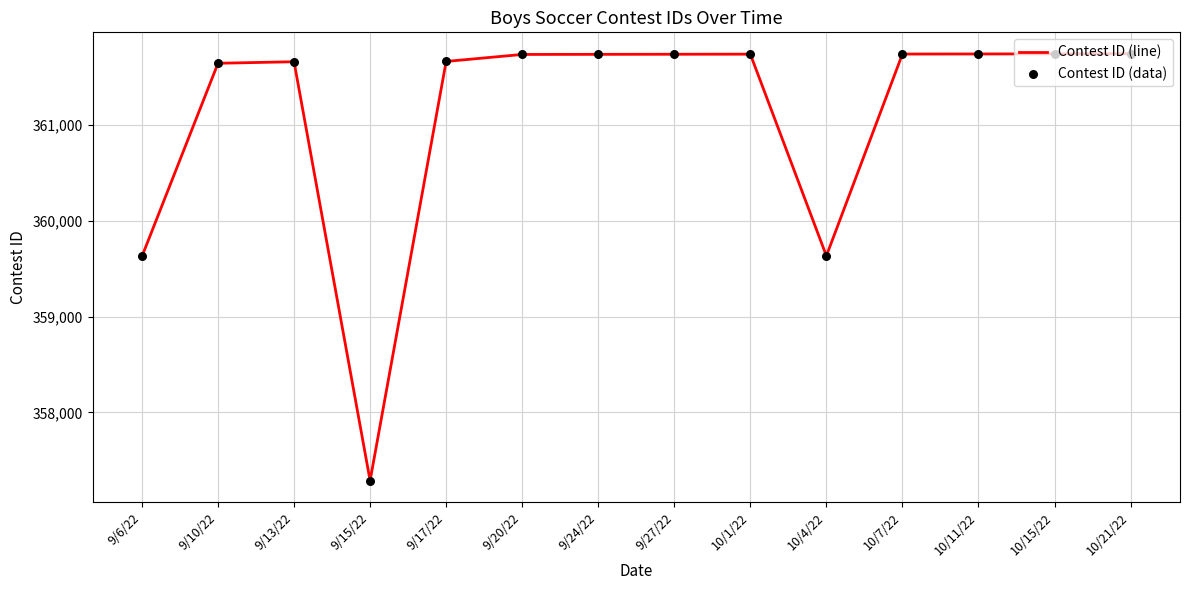

What is the smallest value displayed?

357289